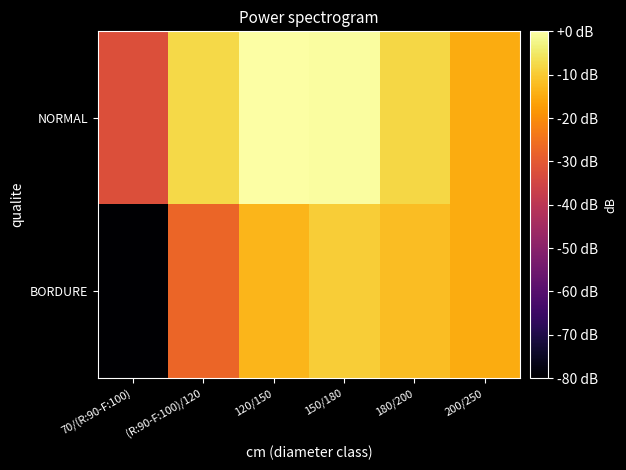

Between 150/180 and (R:90-F:100)/120, which is larger?

150/180